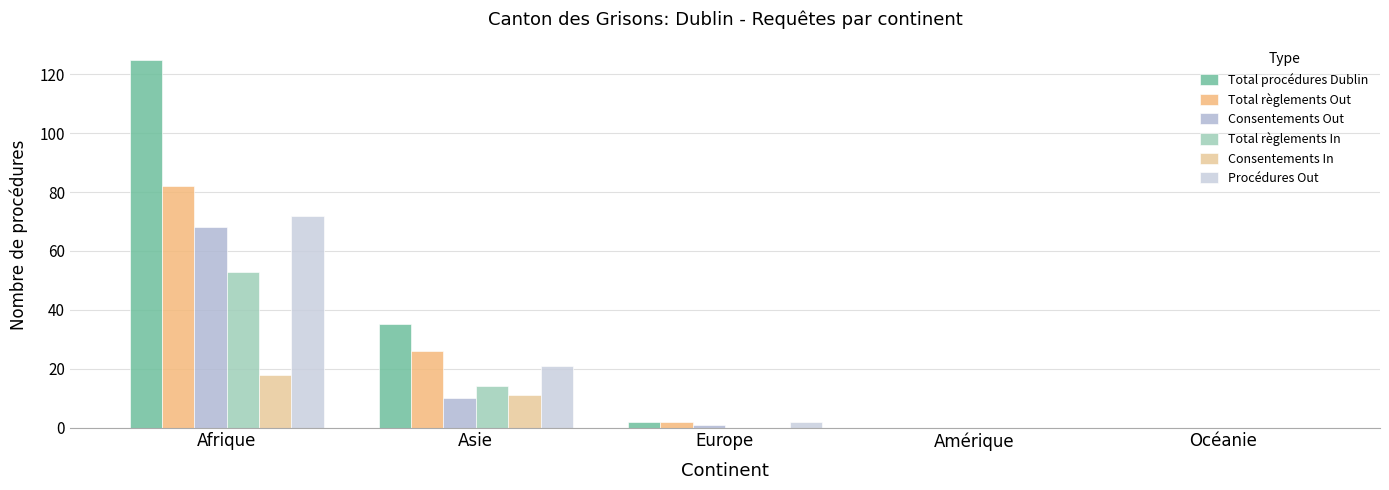

How many Consentements In values are between 0 and 11?

4